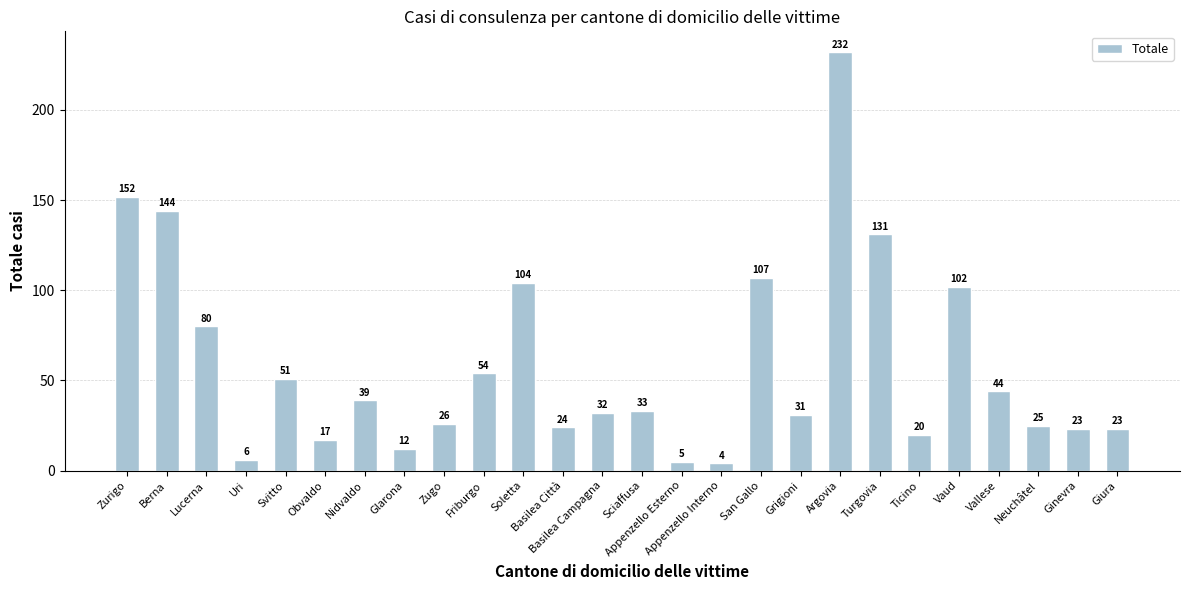

What is the sum of all values?

1521